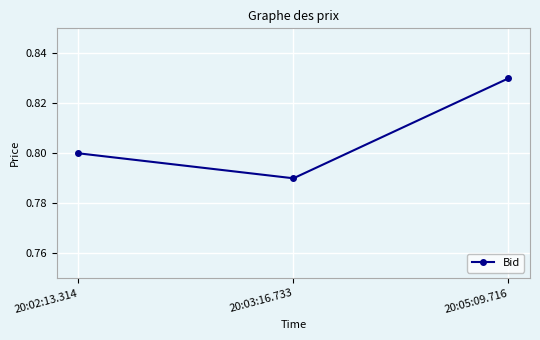

At which category does the chart reach its peak across all series?

20:05:09.716